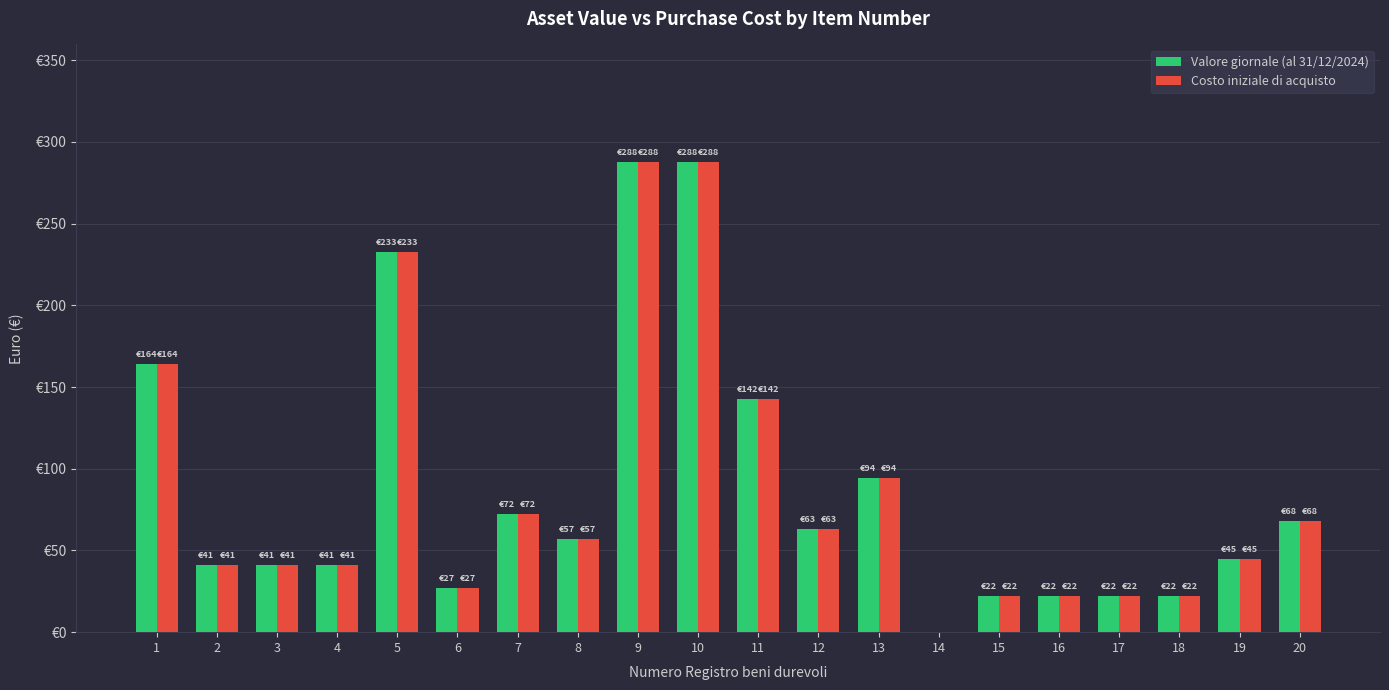

Are the bars horizontal?

No